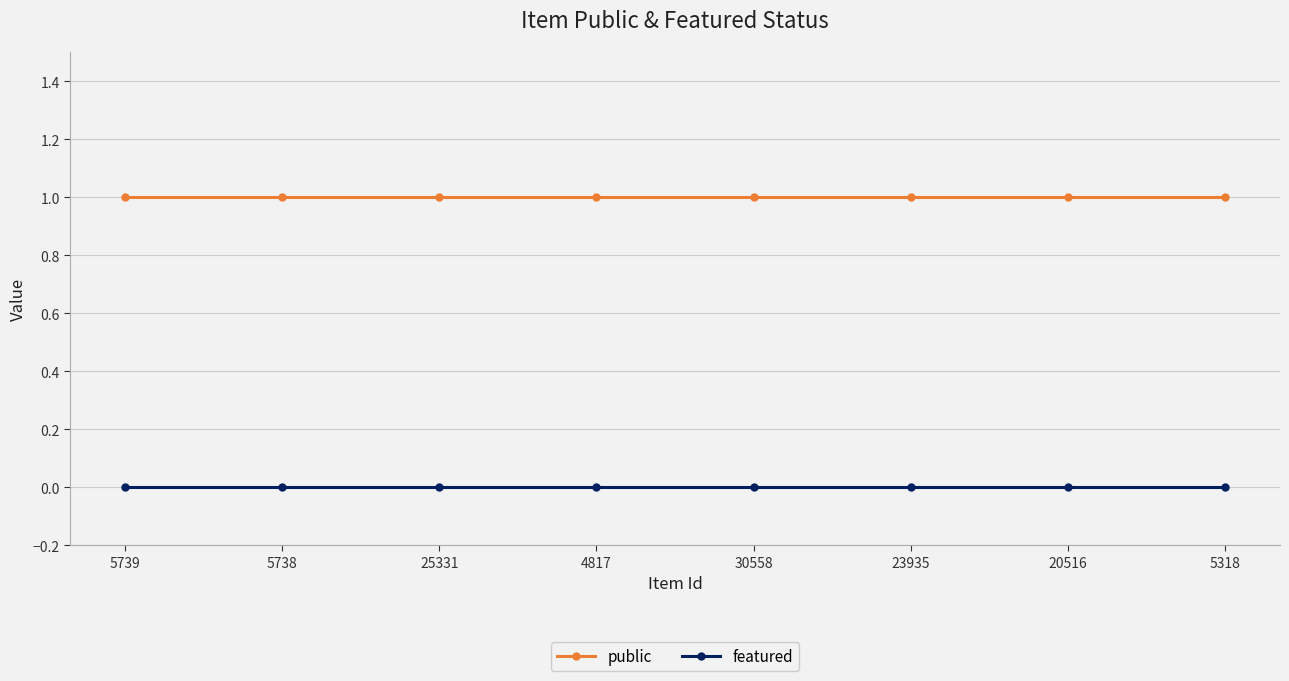

What is the label of the 7th point from the left?

20516